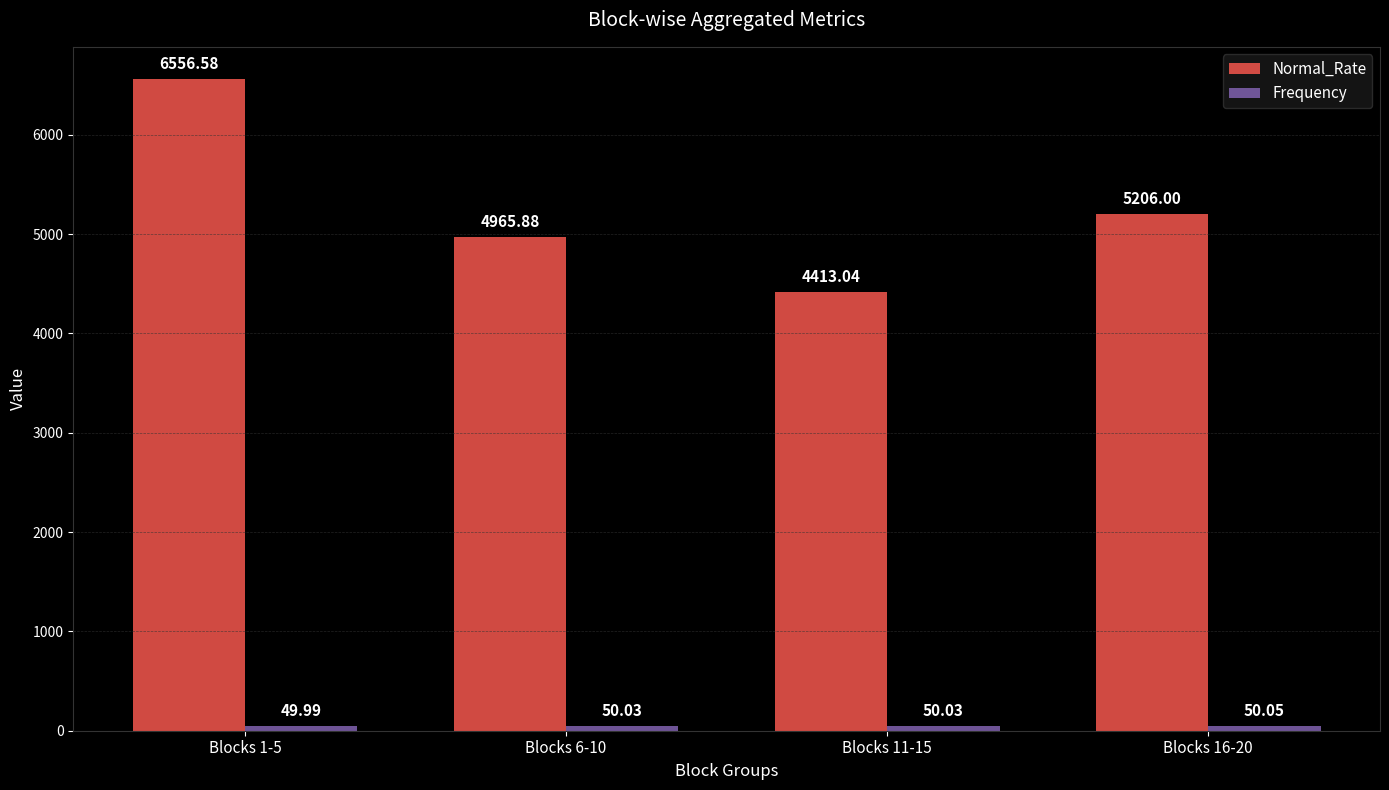

What is the sum of the Normal_Rate values at Blocks 1-5 and Blocks 6-10?

11522.5